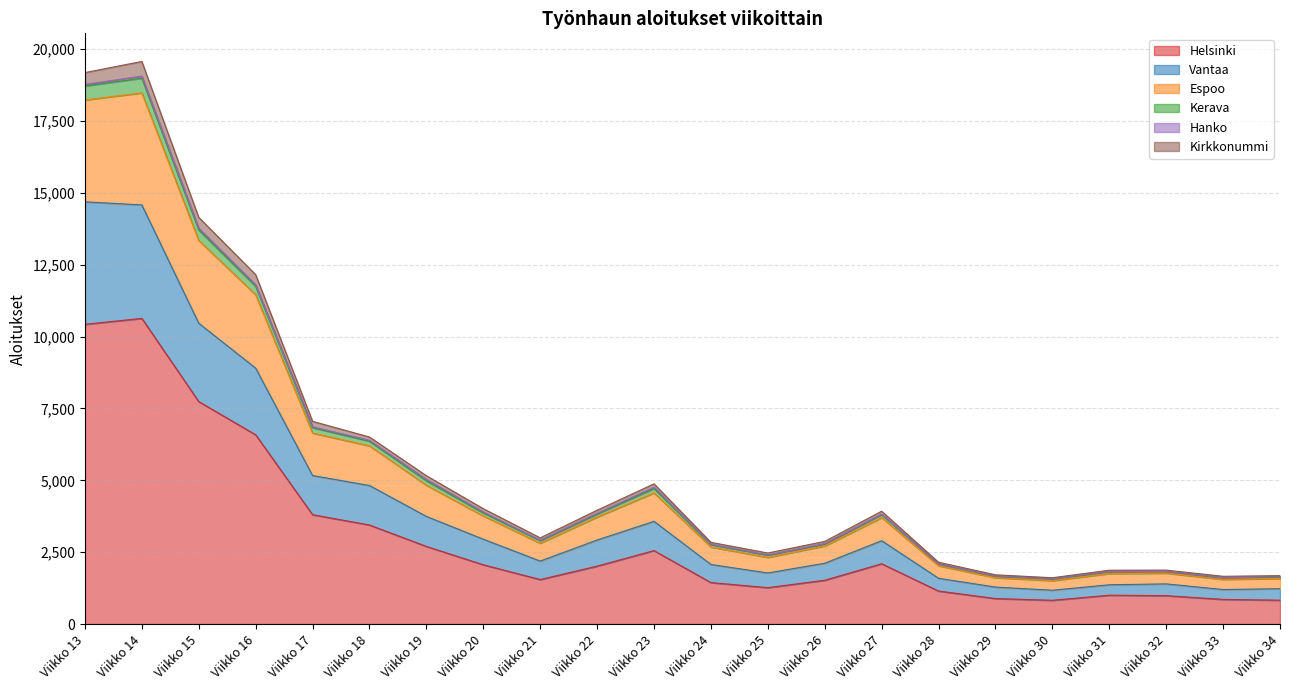

What is the minimum value for Helsinki?

829